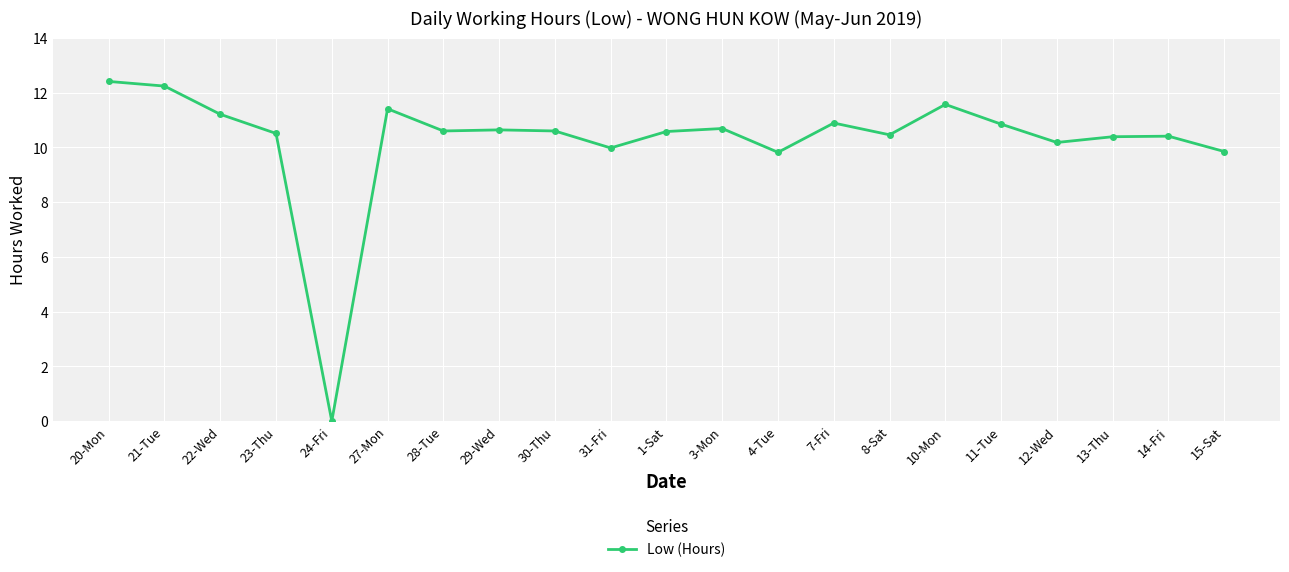

What is the approximate value at 7-Fri?

10.9